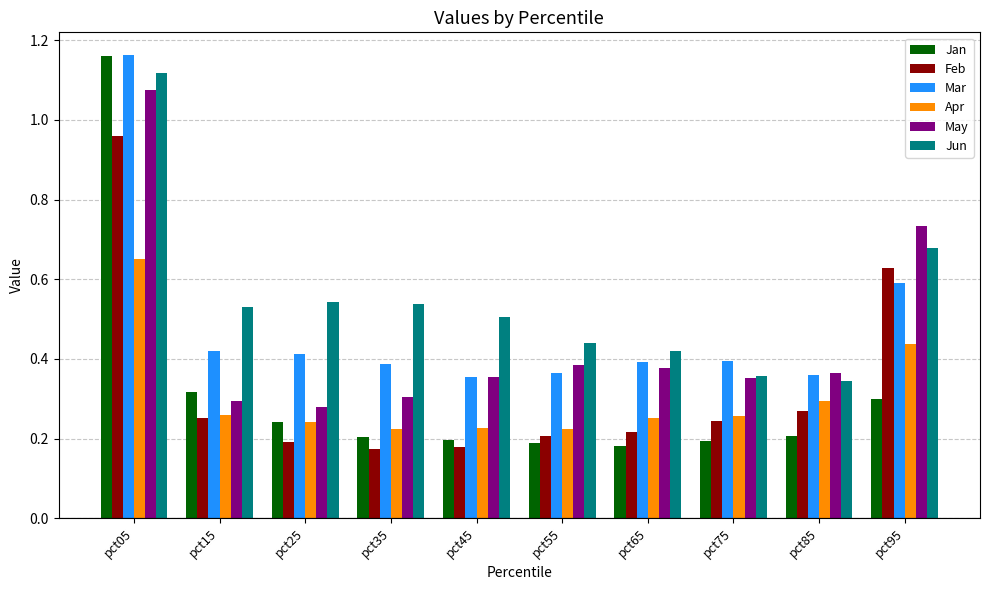

Which series changed the most between pct45 and pct95?

Feb